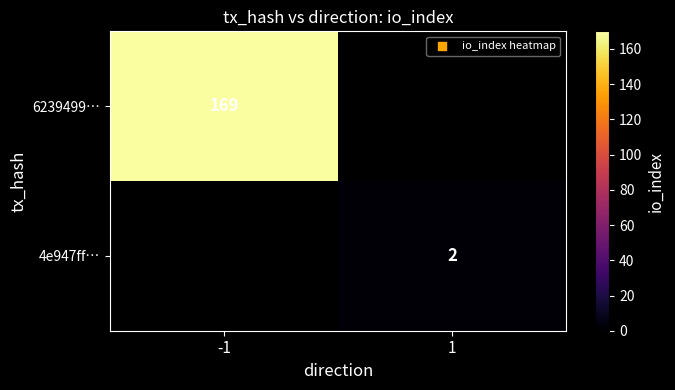

The value of 4e947ff… at 1 is 4. True or false?

False